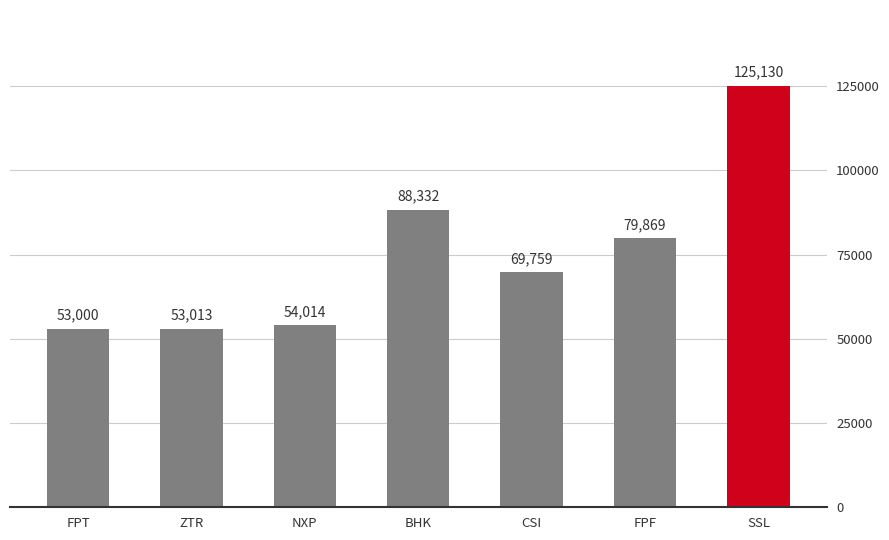

Reading left to right, what are all the values shown in this chart?

53000	53013	54014	88332	69759	79869	125130